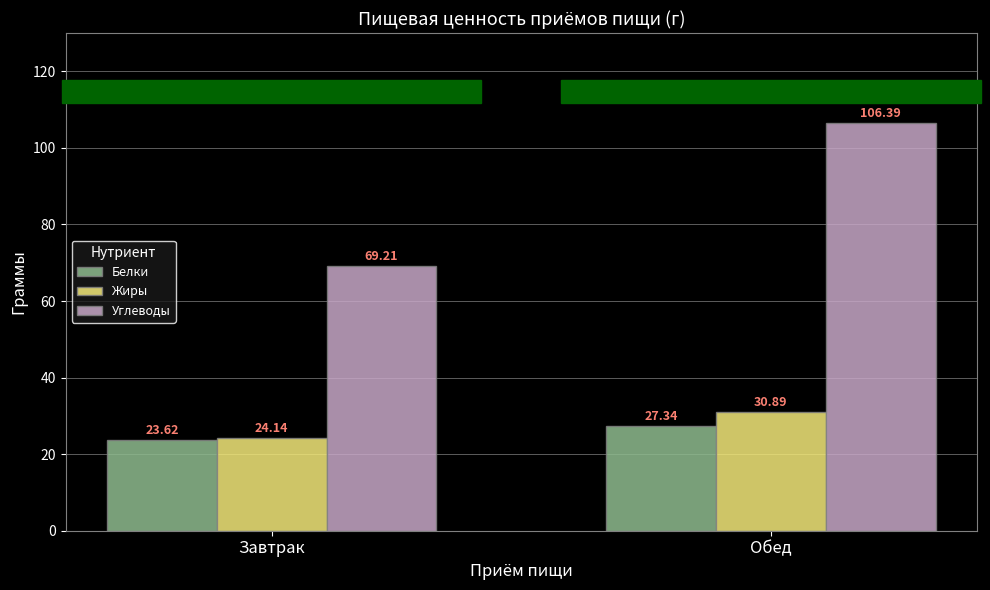

The Жиры series shows 8.0 at Завтрак. True or false?

False